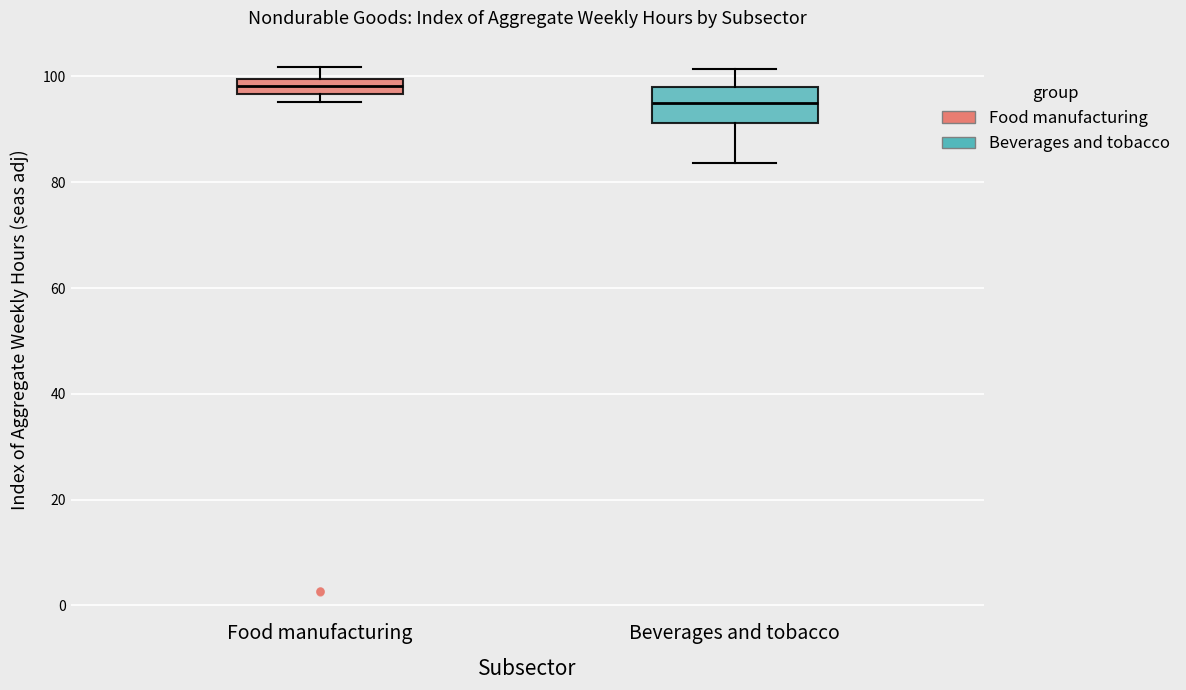

Where is the upper edge of the box for Food manufacturing on the y-axis? The values are not printed on the chart, so give them approximately, as read against the axis.

100